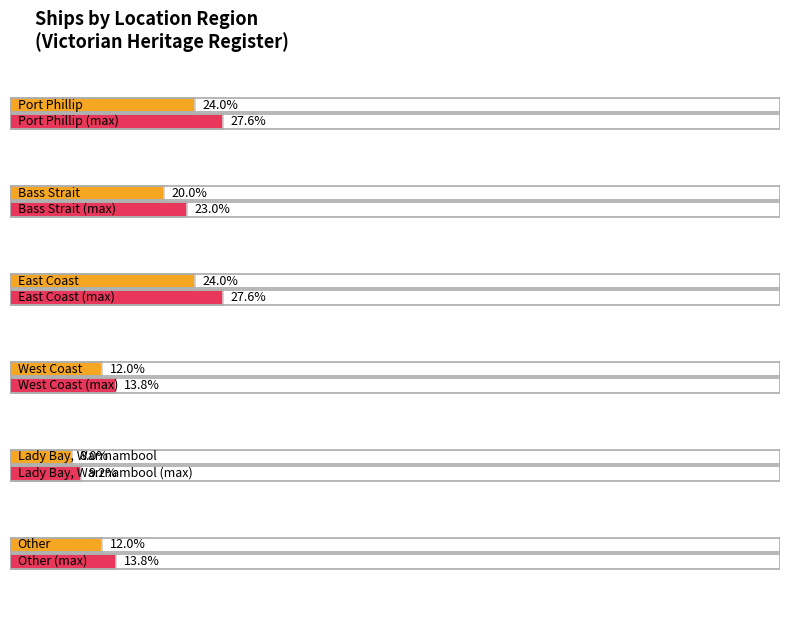

Which label corresponds to the largest value in the chart?

Port Phillip